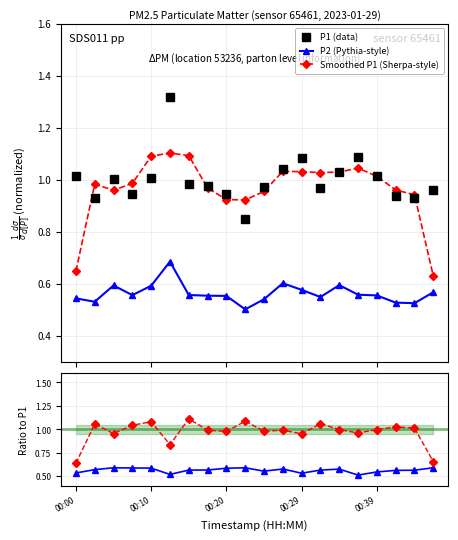

True or false: P2 (Pythia-style) has more than 2 points higher than both neighbors.

True